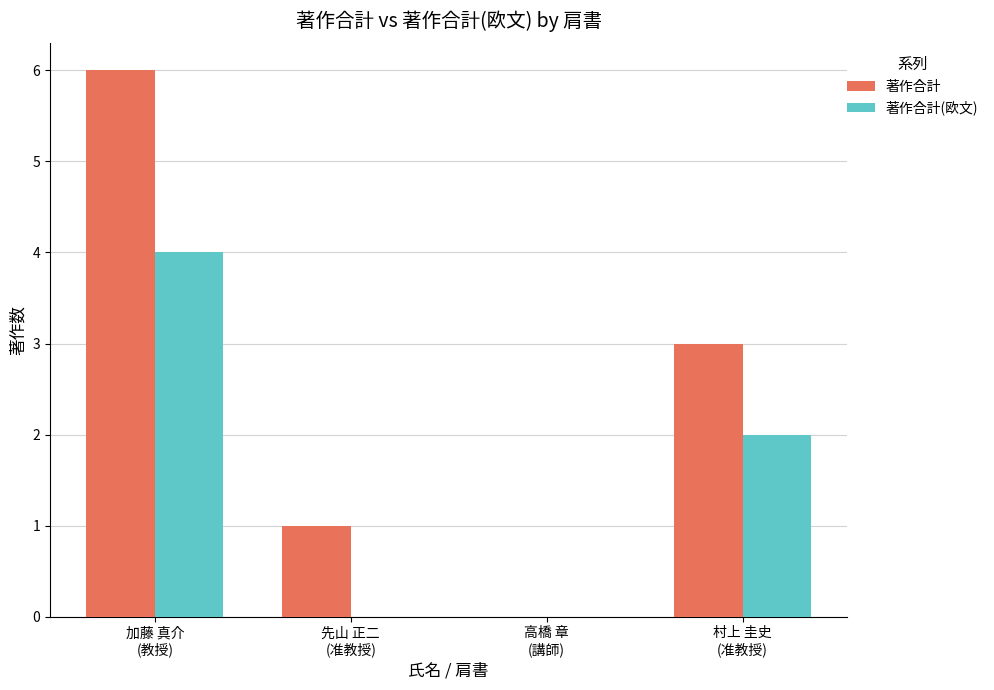

How many values in 著作合計 are above zero?

3